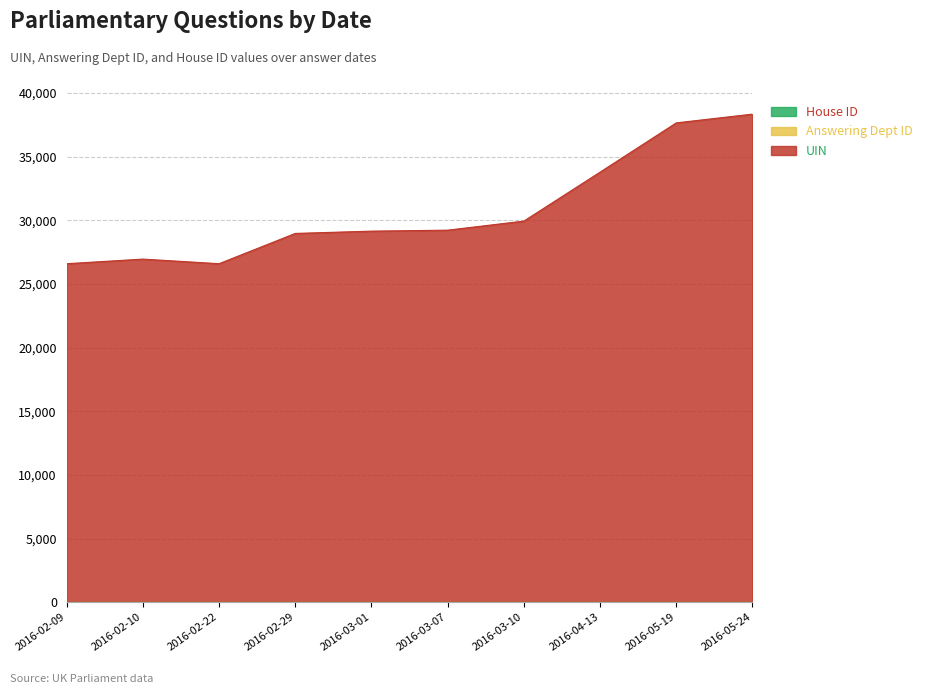

List the series in order of their peak value, highest first.

UIN, Answering Dept ID, House ID